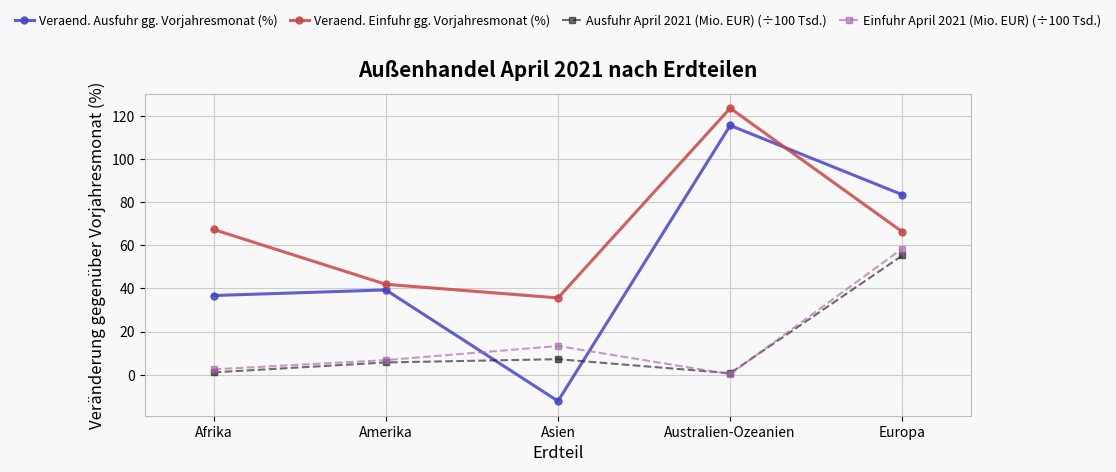

What is the label of the 4th point from the left?

Australien-Ozeanien